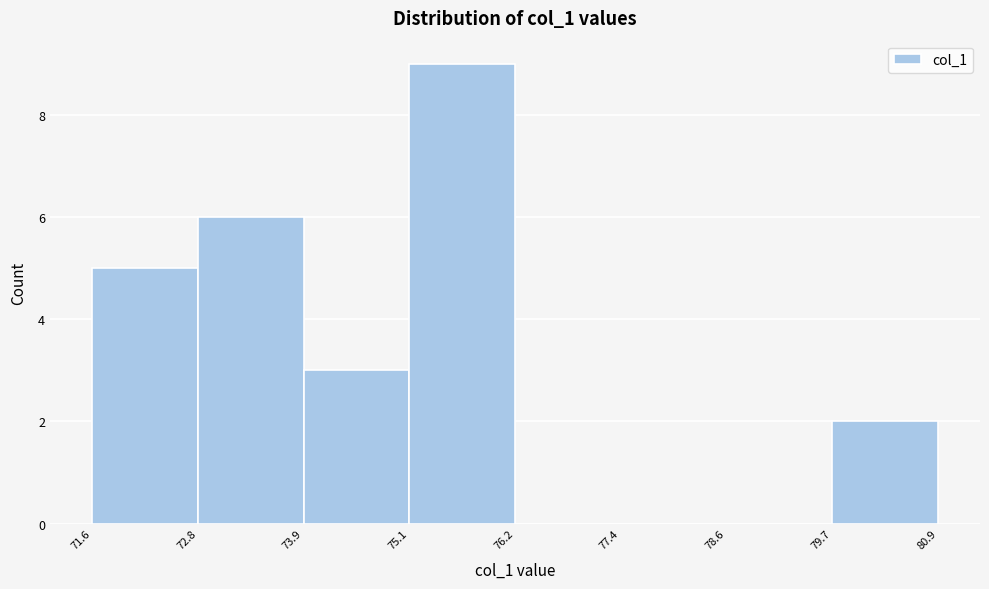

Which range on the x-axis has the tallest bar?

75.1 to 76.2